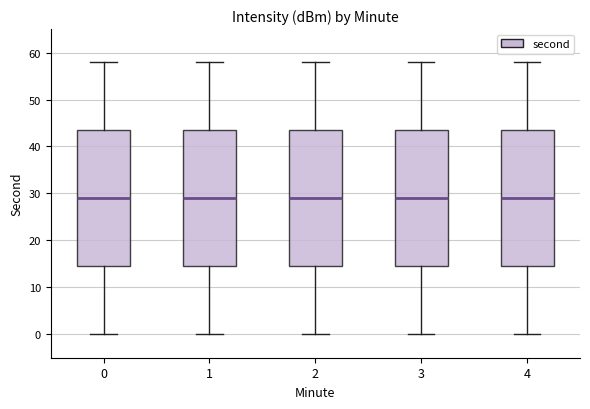

Reading left to right, transcribe this box plot: for each box, give where its median line is, the range the box spans, and where its two whiskers end, as read against the y-axis. The values are not printed on the chart, so give them approximately, as read against the axis.

0: median 29, box 15 to 44, whiskers 0 to 58
1: median 29, box 15 to 44, whiskers 0 to 58
2: median 29, box 15 to 44, whiskers 0 to 58
3: median 29, box 15 to 44, whiskers 0 to 58
4: median 29, box 15 to 44, whiskers 0 to 58